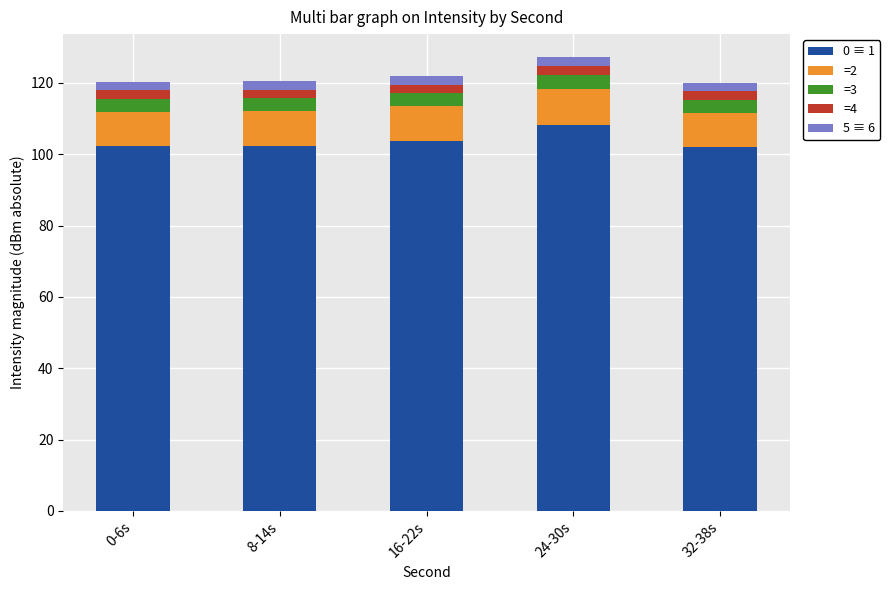

What is the highest value of the 0 ≡ 1 series?

108.2